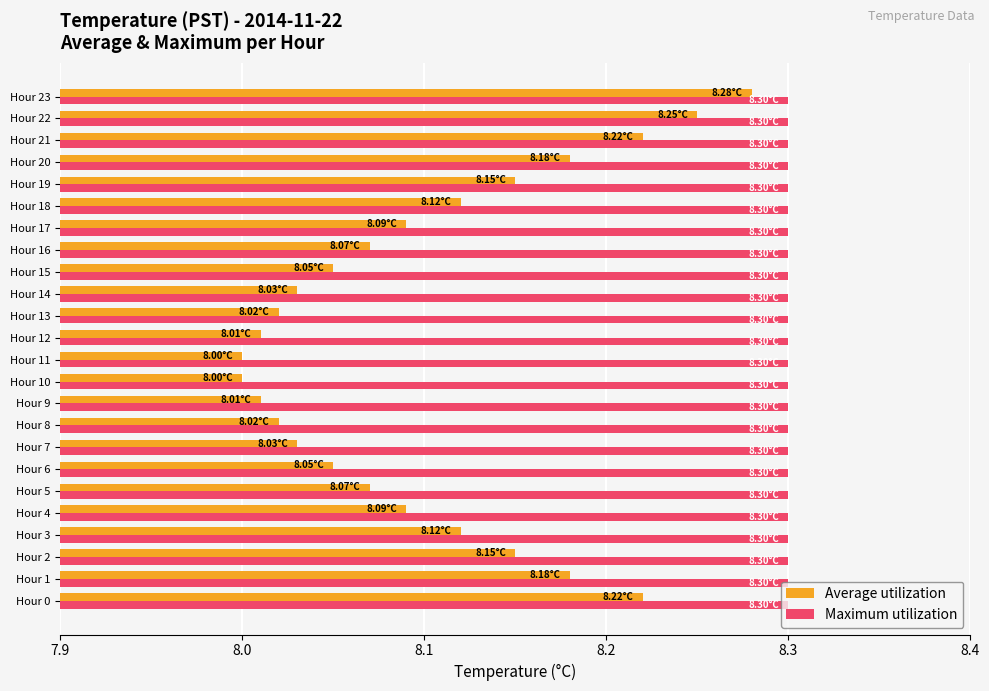

Which series has the widest spread of values?

Average utilization